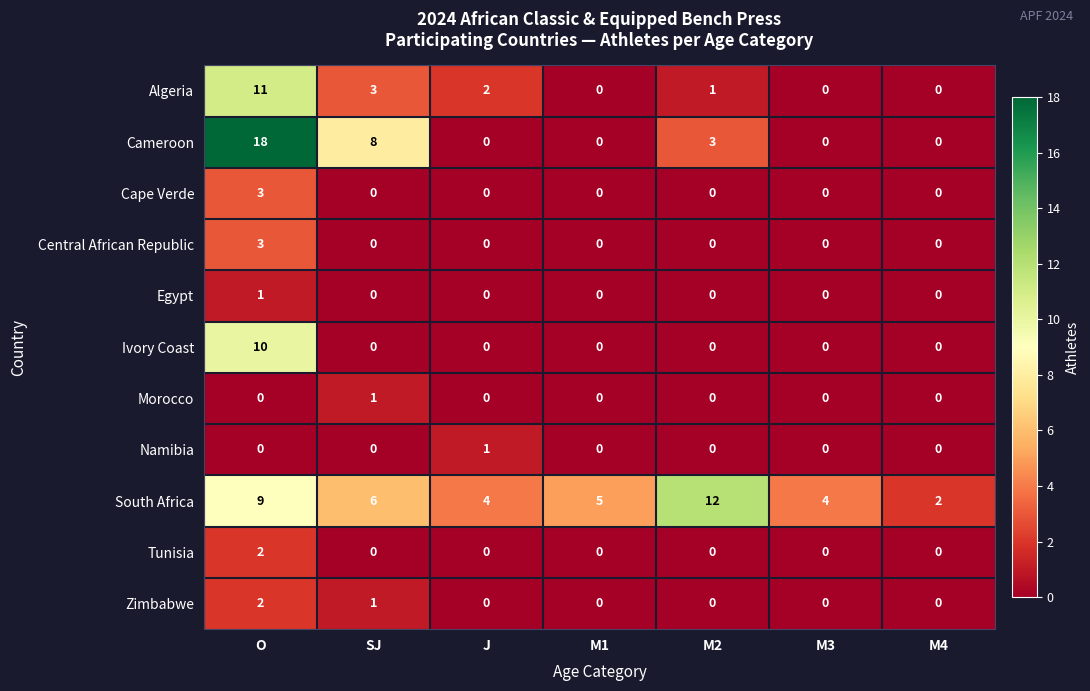

What is the total value across all series at O?

59